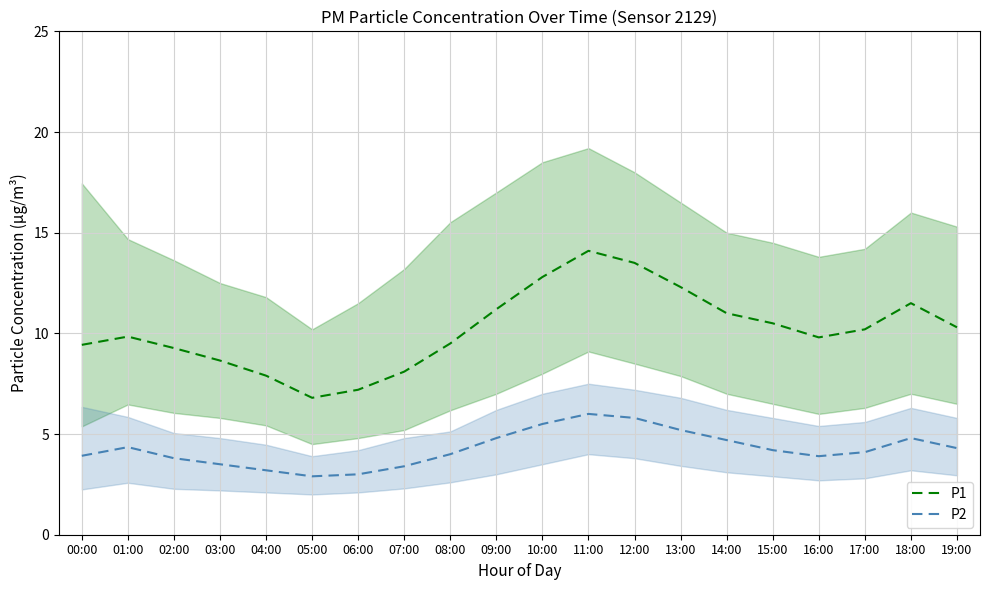

Where is the first local minimum for P1?

05:00